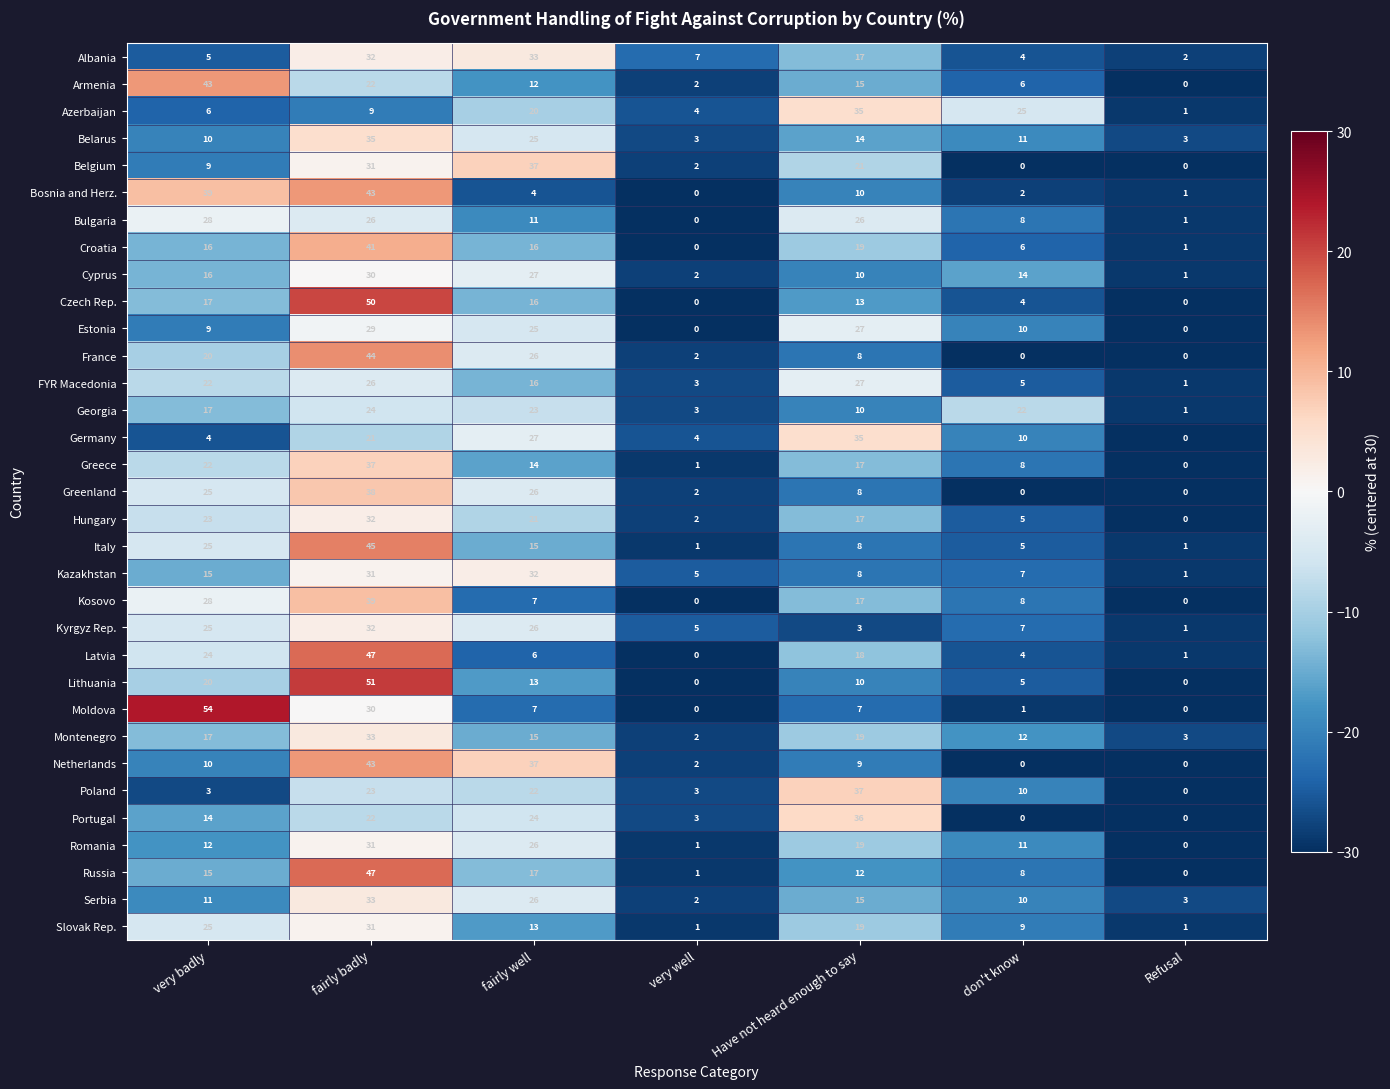

What is the greatest value displayed?

54